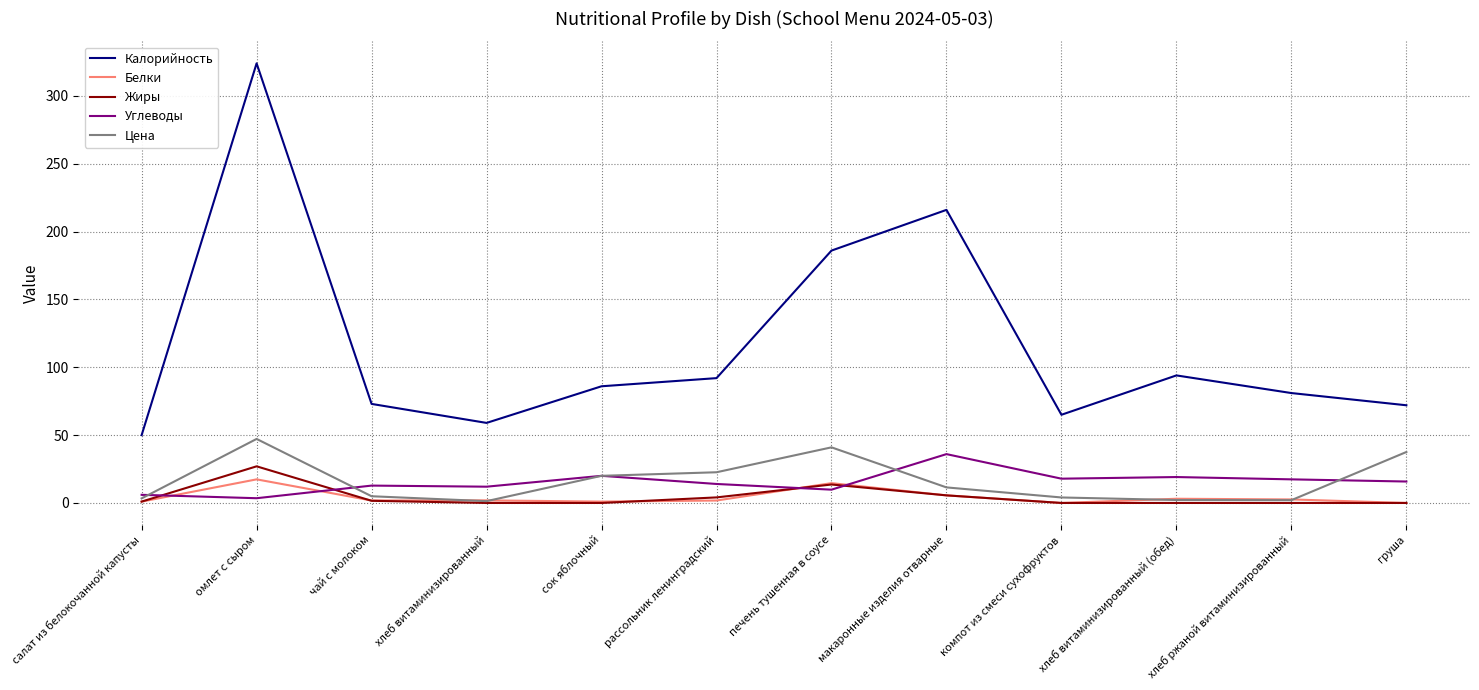

At which category is the sum across all series the highest?

омлет с сыром